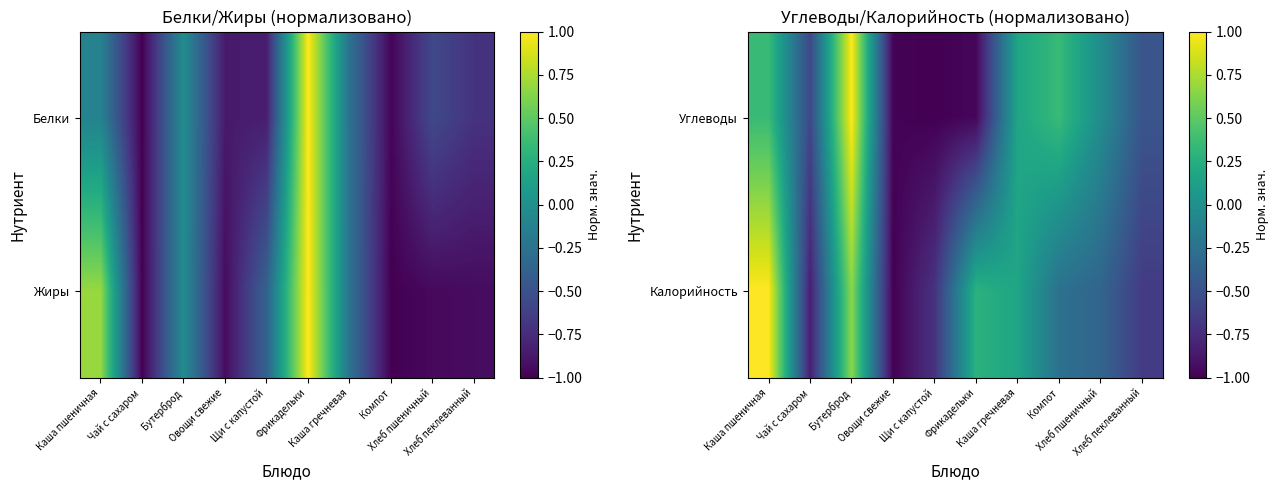

Is it true that Углеводы equals -1.0 at Овощи свежие?

True